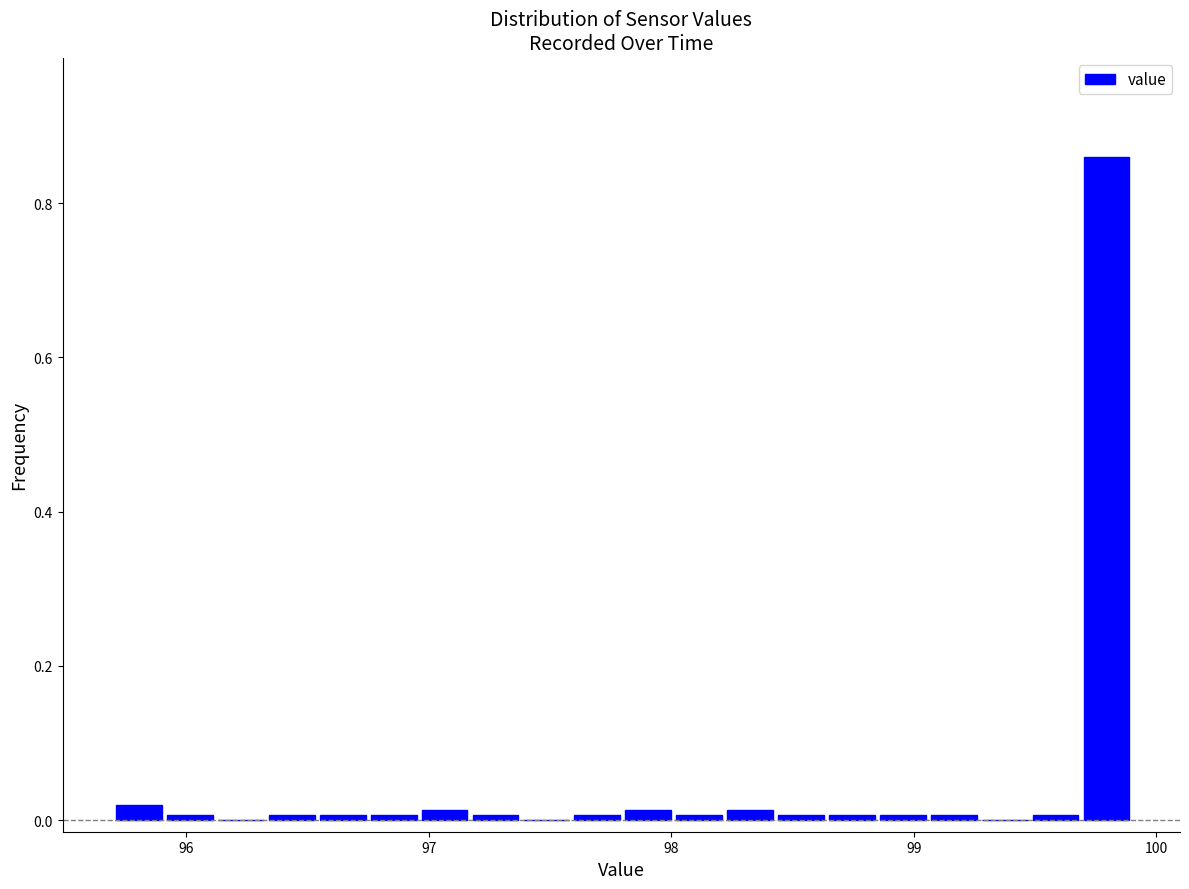

Around what value on the x-axis is the tallest bar? Give the approximate position of its centre, as read against the axis.

99.8